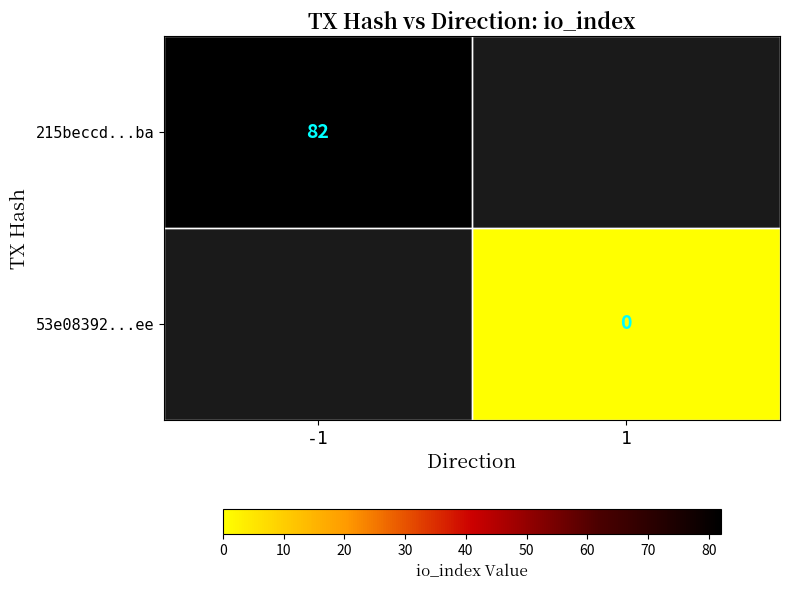

How many categories are shown in the chart?

2